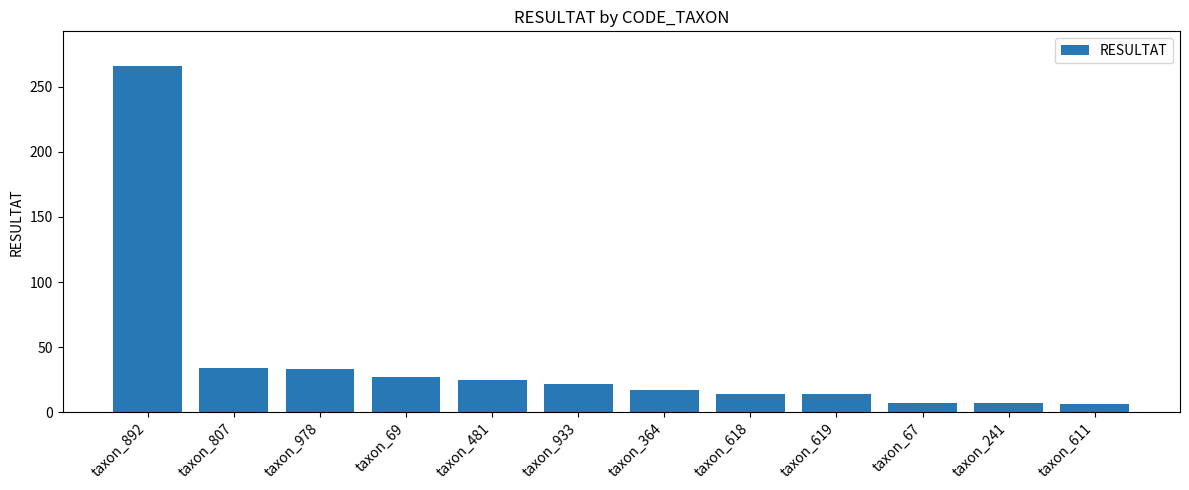

The value at taxon_481 is 25. True or false?

True